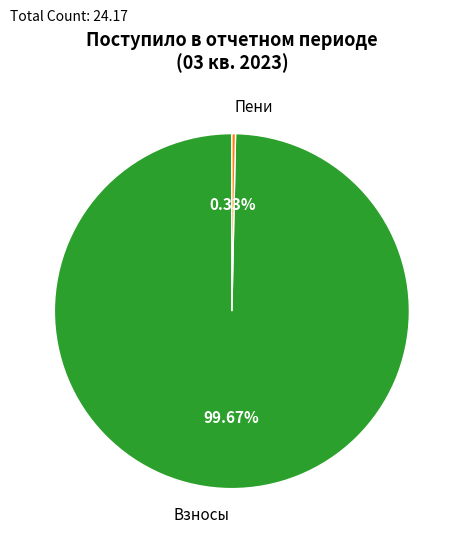

Do Пени and Взносы together represent more than half of the pie?

Yes